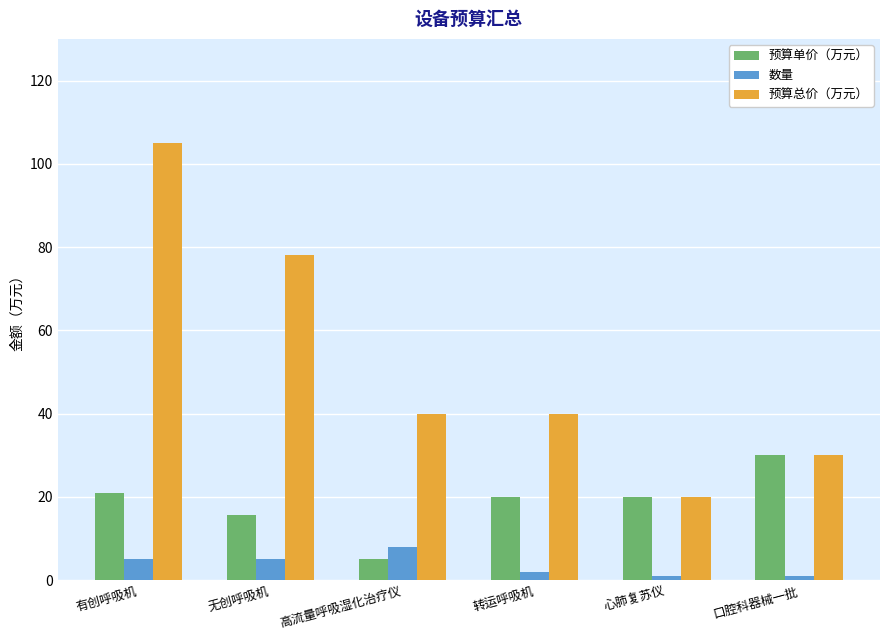

List the series in order of their overall mean, lowest first.

数量, 预算单价（万元）, 预算总价（万元）